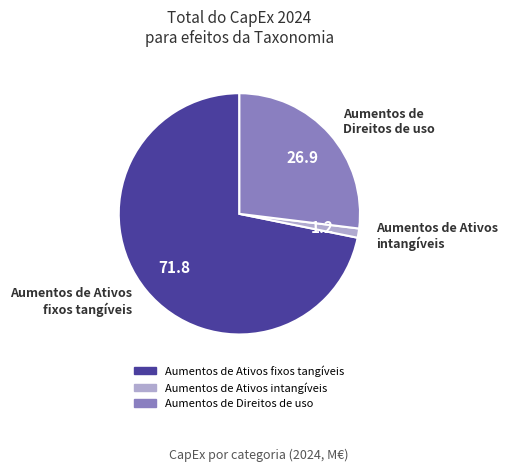

Approximately how many times larger is the value at Aumentos de Direitos de uso compared to Aumentos de Ativos intangíveis?

21.9